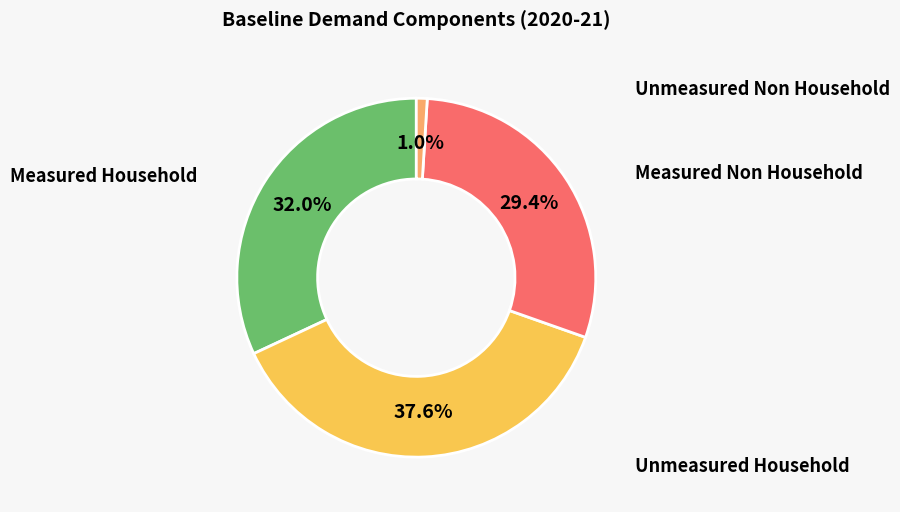

Does any single category account for the majority?

No